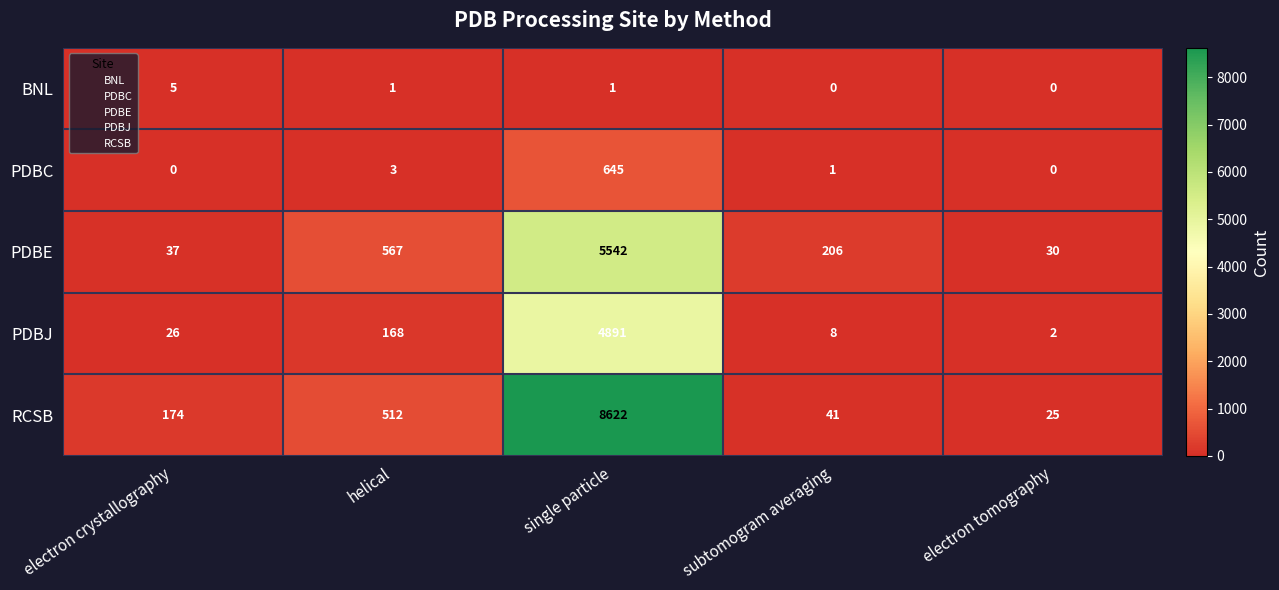

Rank the series by their maximum value, from lowest to highest.

BNL, PDBC, PDBJ, PDBE, RCSB